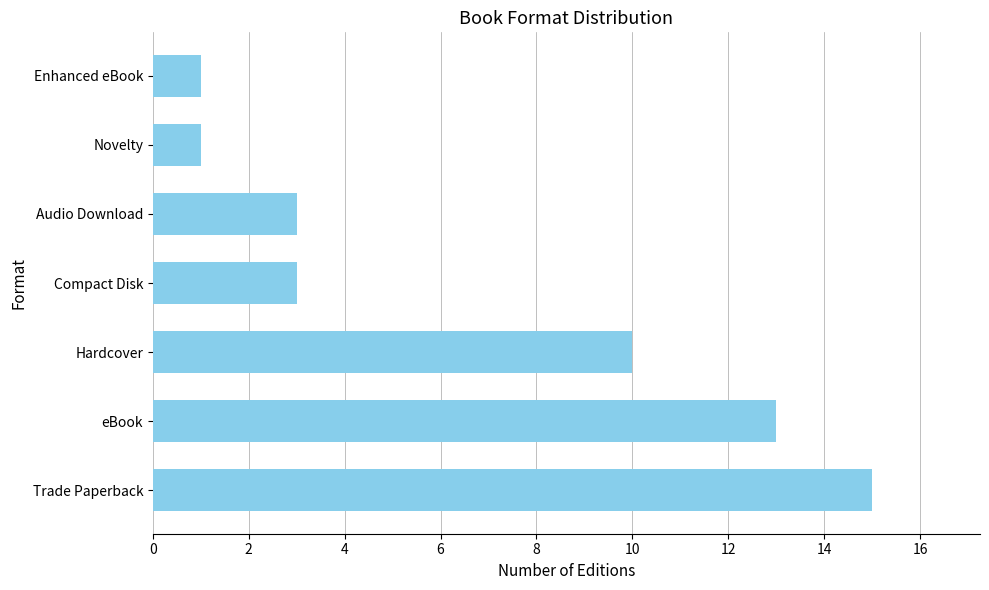

Which has a higher value, Hardcover or Audio Download?

Hardcover